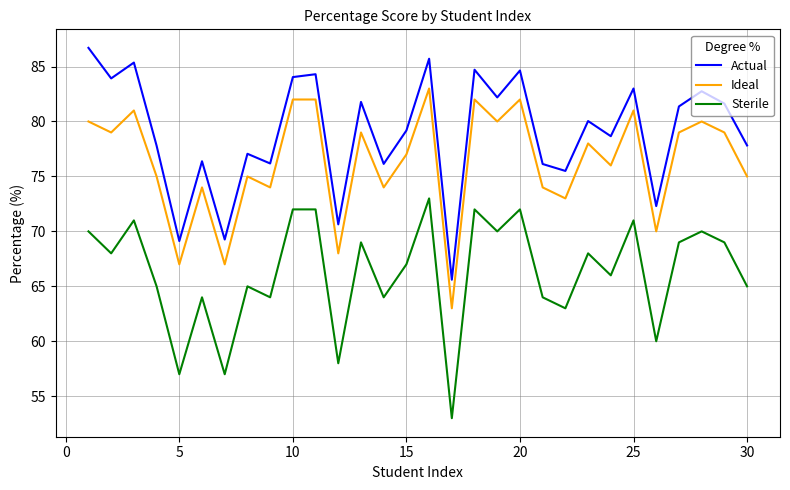

List the series in order of their peak value, highest first.

Actual, Ideal, Sterile